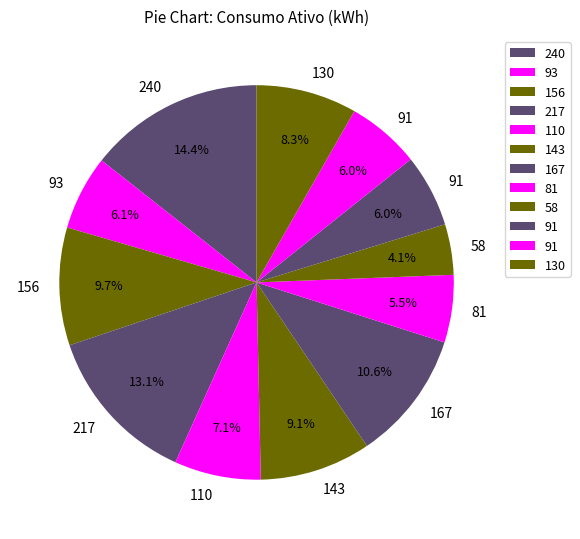

How many segments does this pie chart have?

12